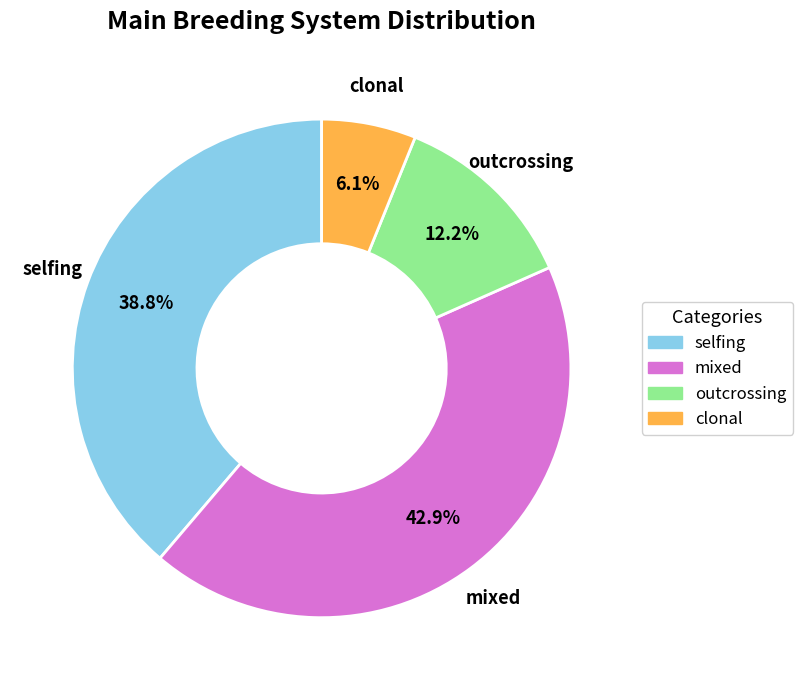

Rank the categories by value from highest to lowest.

mixed, selfing, outcrossing, clonal